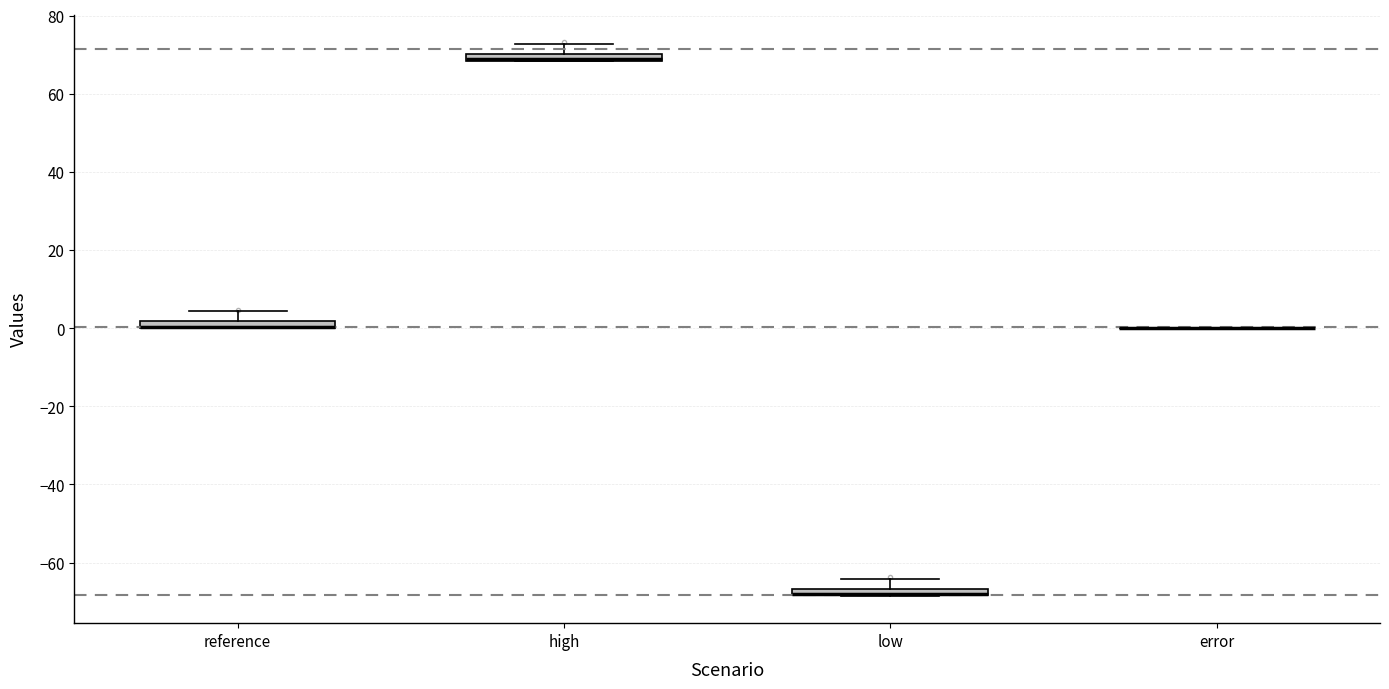

Where does the upper whisker of the box for high end on the y-axis? The values are not printed on the chart, so give them approximately, as read against the axis.

72